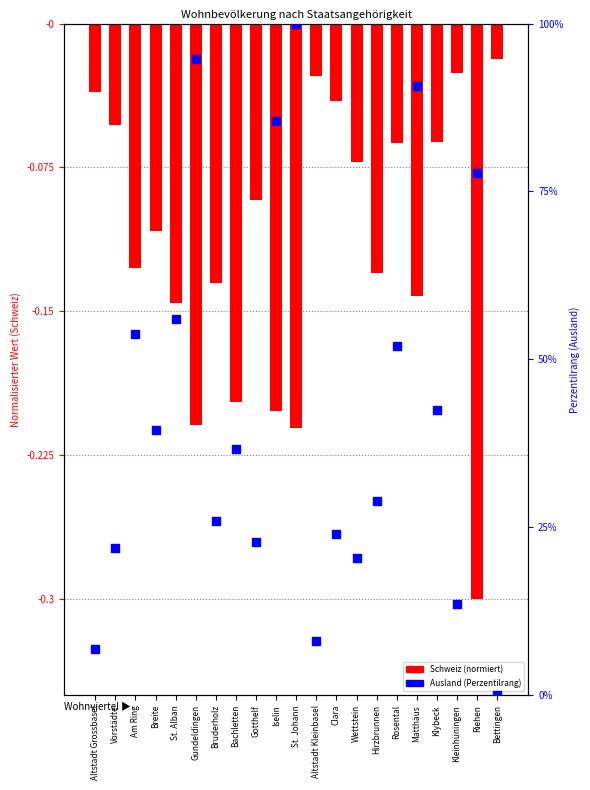

Is the value of Ausland (Perzentilrang) at Bruderholz greater than the value of Schweiz (norm.) at Rosental?

Yes